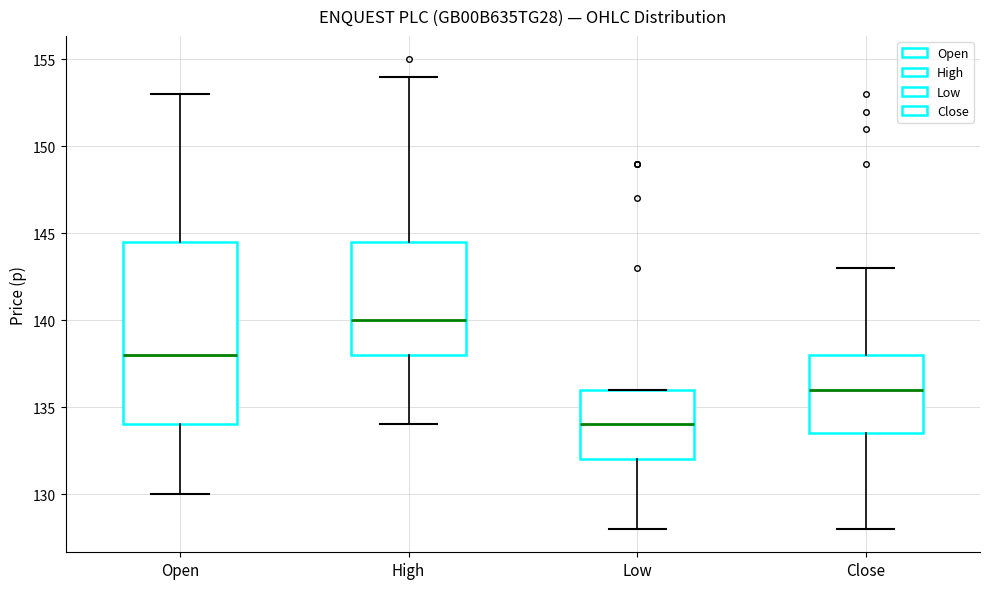

Reading left to right, transcribe this box plot: for each box, give where its median line is, the range the box spans, and where its two whiskers end, as read against the y-axis. The values are not printed on the chart, so give them approximately, as read against the axis.

Open: median 138.0, box 134.0 to 144.5, whiskers 130.0 to 153.0
High: median 140.0, box 138.0 to 144.5, whiskers 134.0 to 154.0
Low: median 134.0, box 132.0 to 136.0, whiskers 128.0 to 136.0
Close: median 136.0, box 133.5 to 138.0, whiskers 128.0 to 143.0